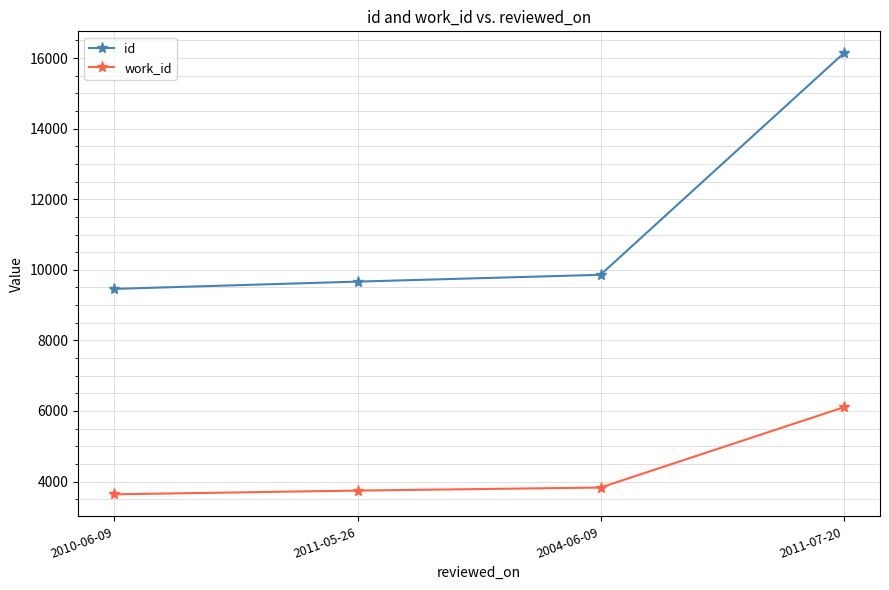

What is the sum of the work_id values at 2010-06-09 and 2004-06-09?

7468